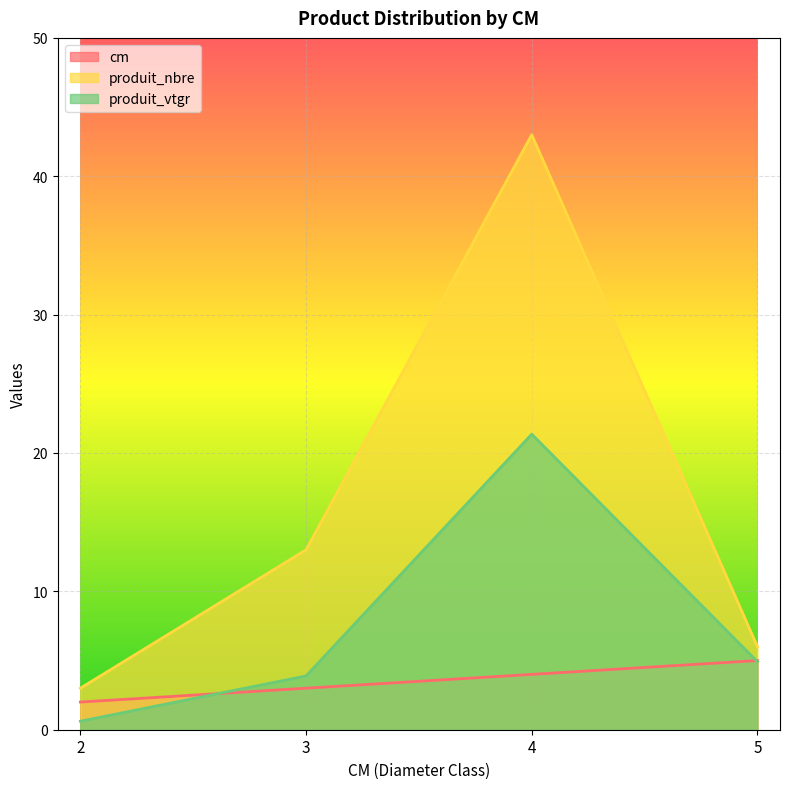

Where is the first local maximum for produit_nbre?

4